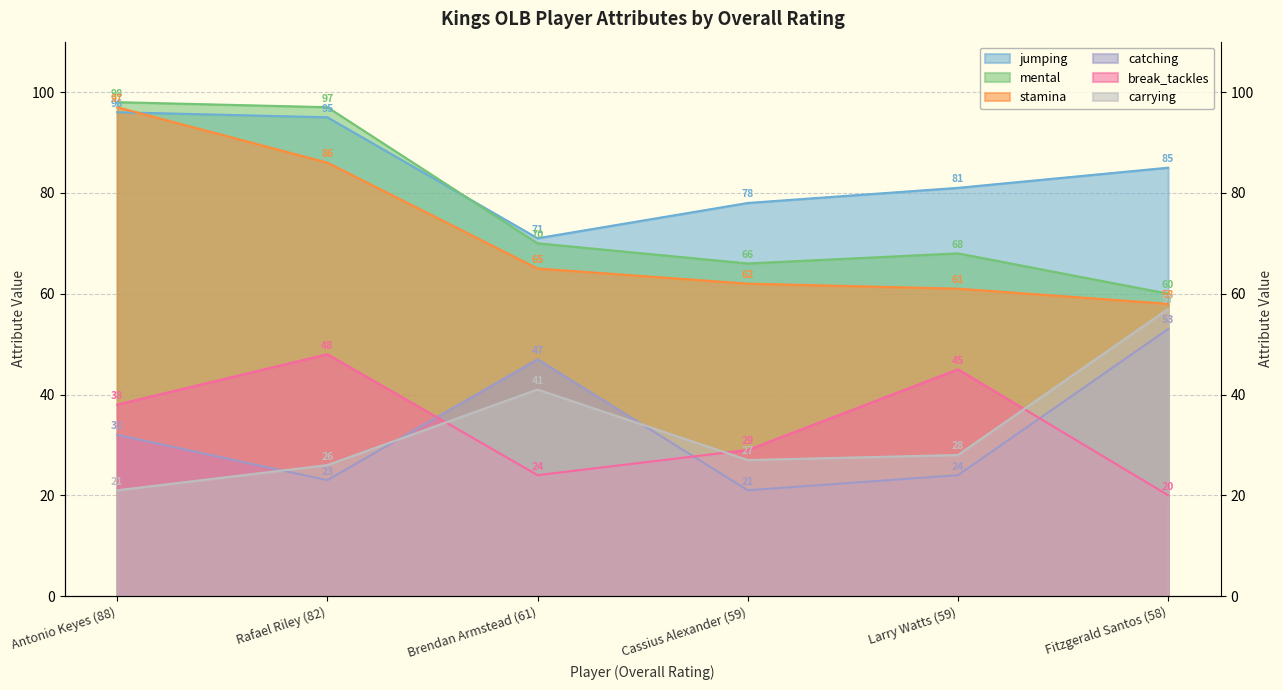

How many intersections are there between break_tackles and catching?

3